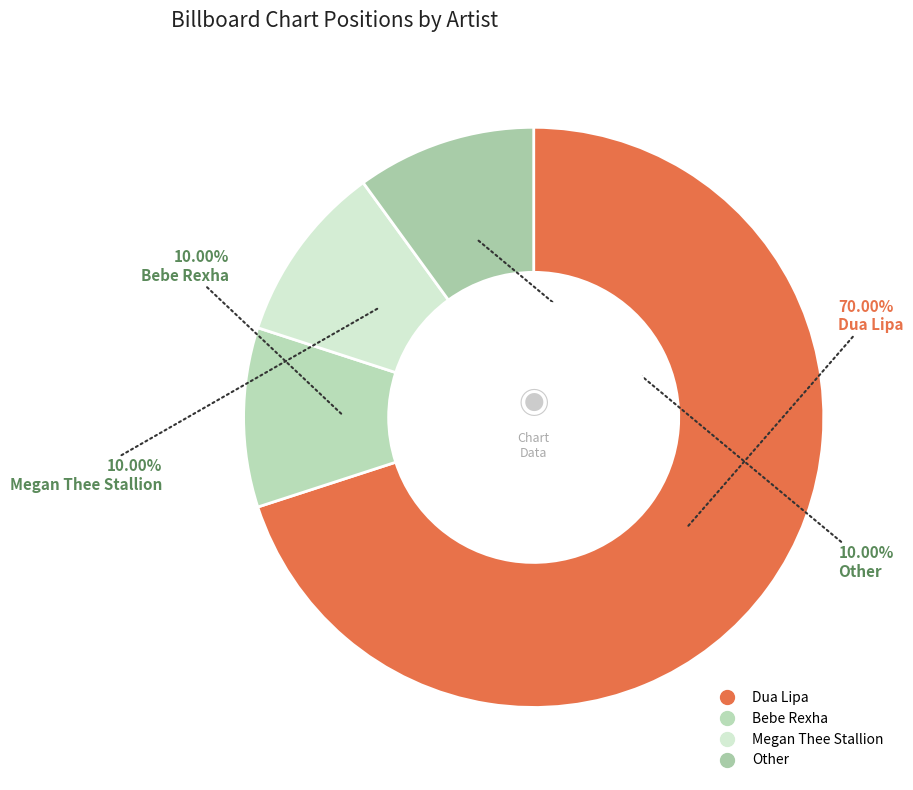

Count the number of slices in the pie.

4